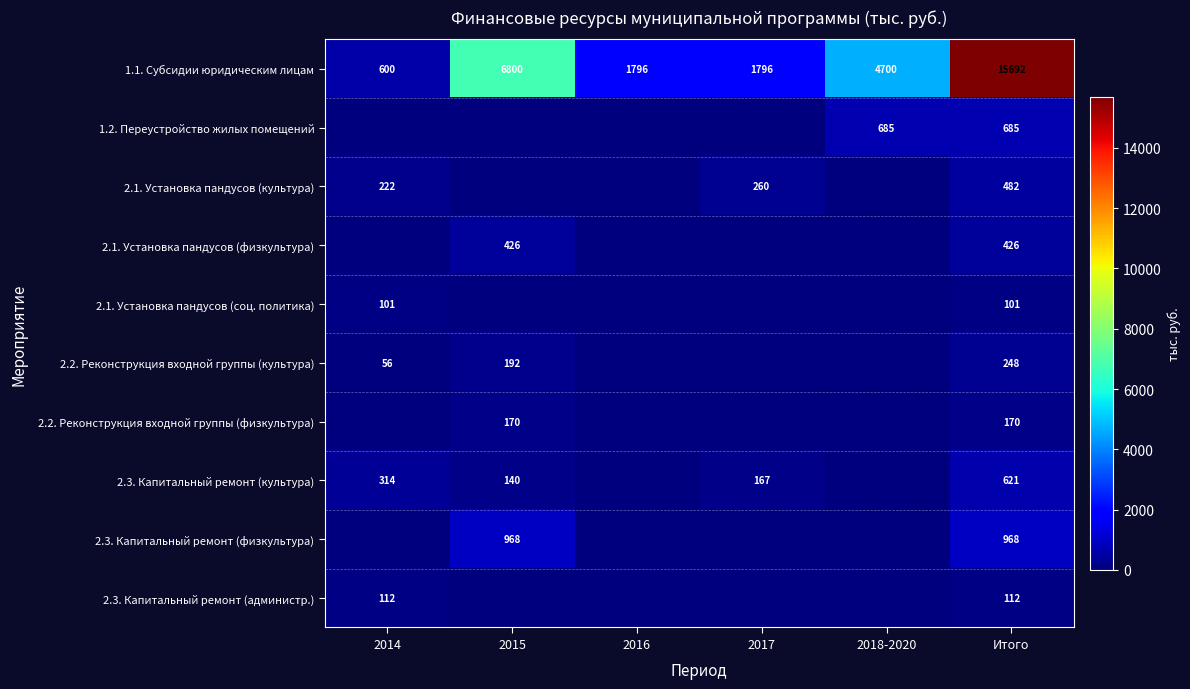

The value of 2.2. Реконструкция входной группы (культура) at 2015 is 311. True or false?

False